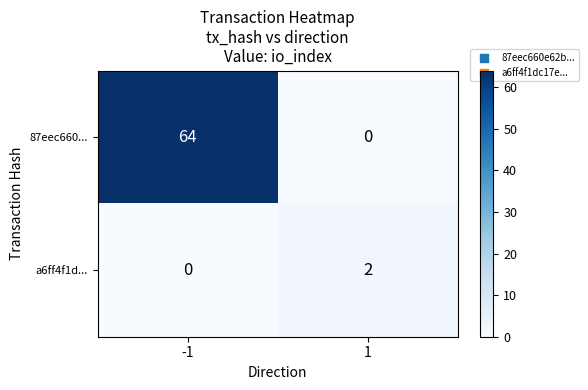

What is the difference between the 87eec660... values at -1 and 1?

64